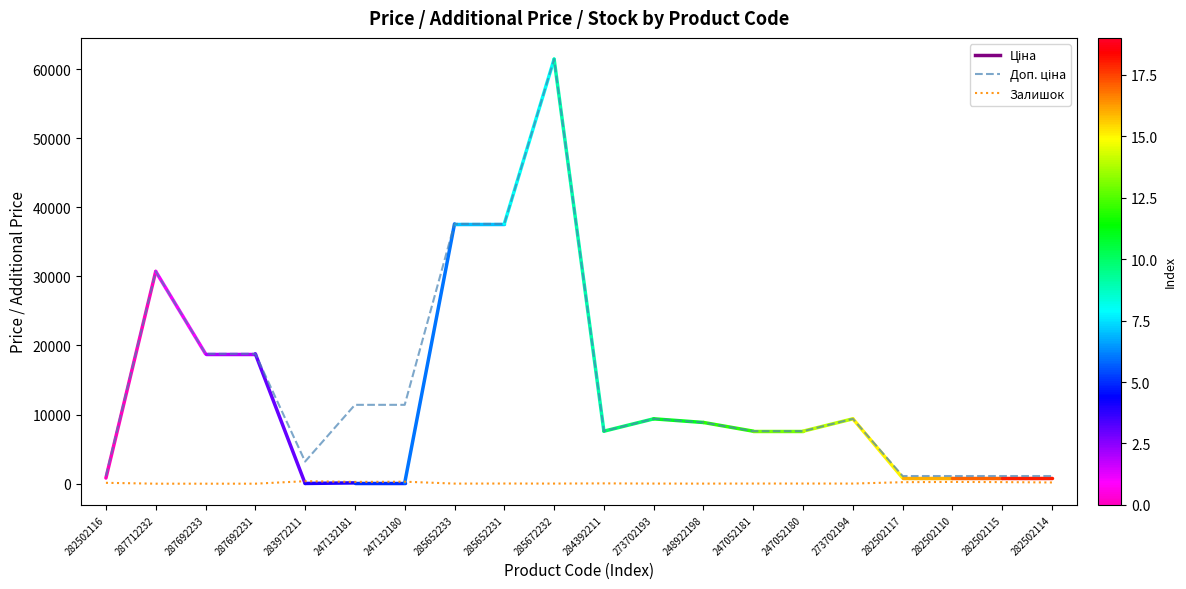

At which category is the sum across all series the highest?

285672232